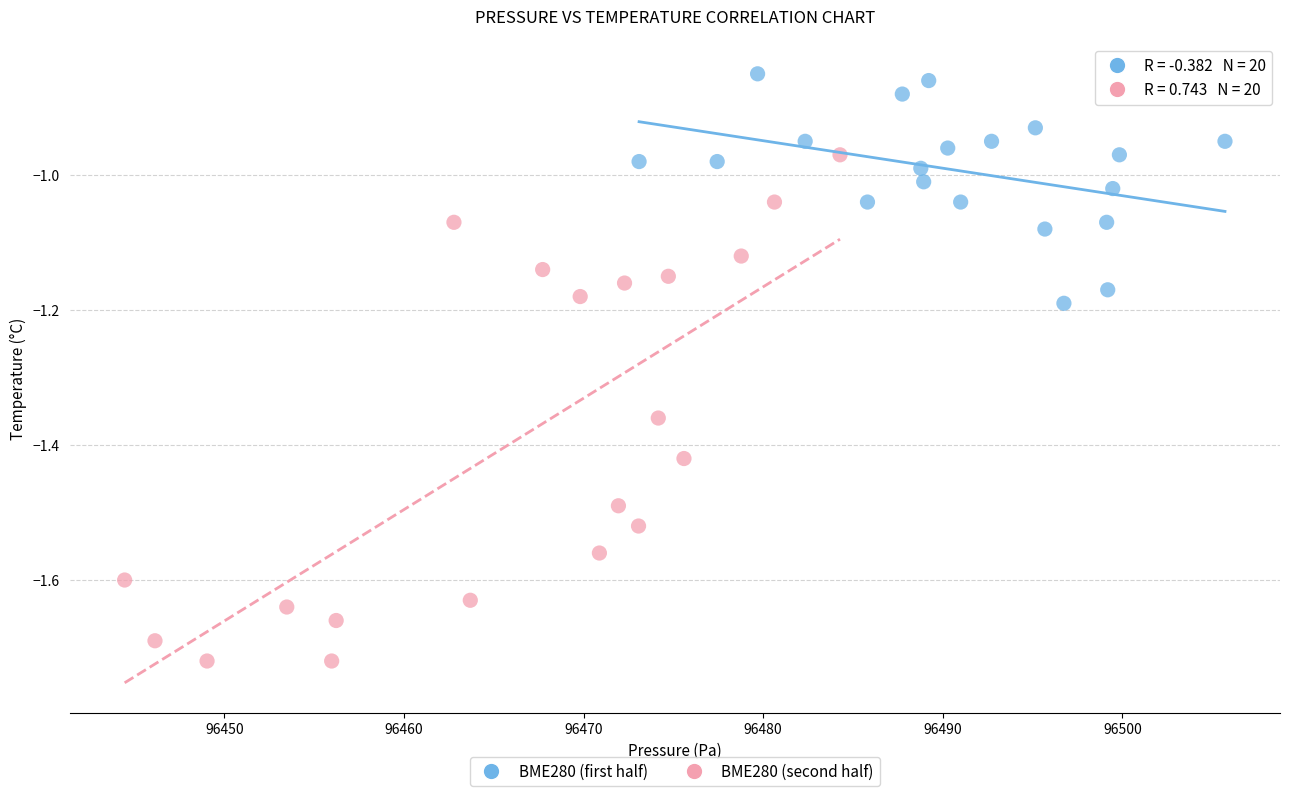

Which series contains the lowest Y value?

BME280 (second half)